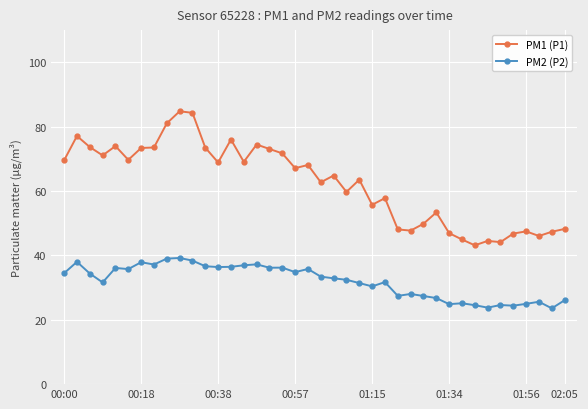

Count the number of categories in the chart.

40